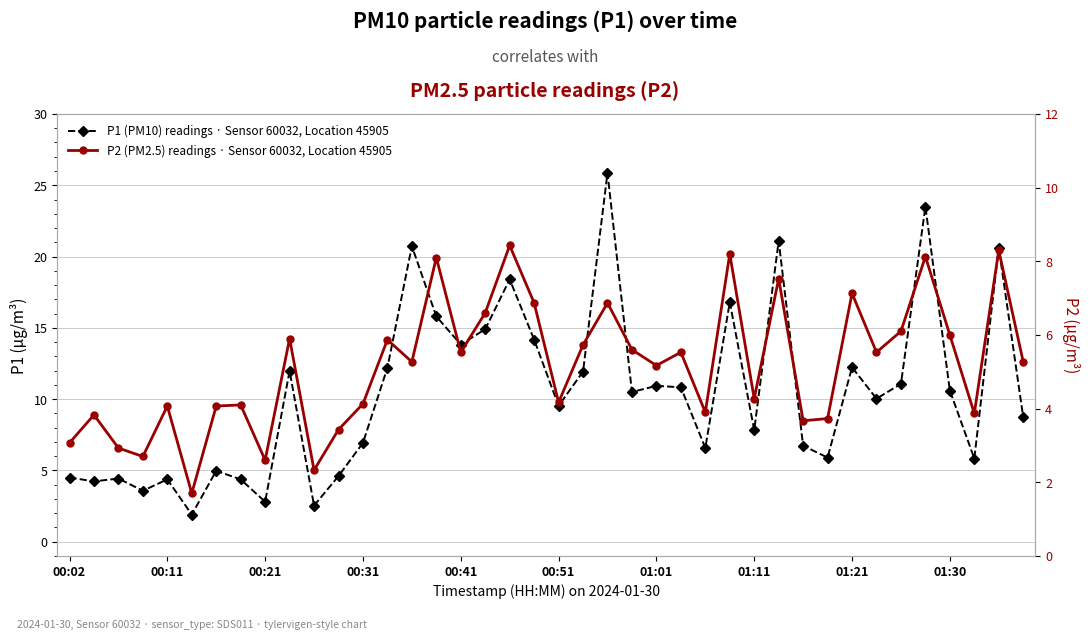

True or false: P1 (PM10) readings · Sensor 60032, Location 45905 has a value of 7.3 at 13.

False